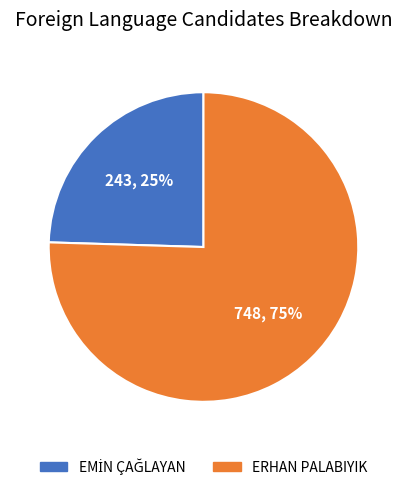

Count the number of slices in the pie.

2